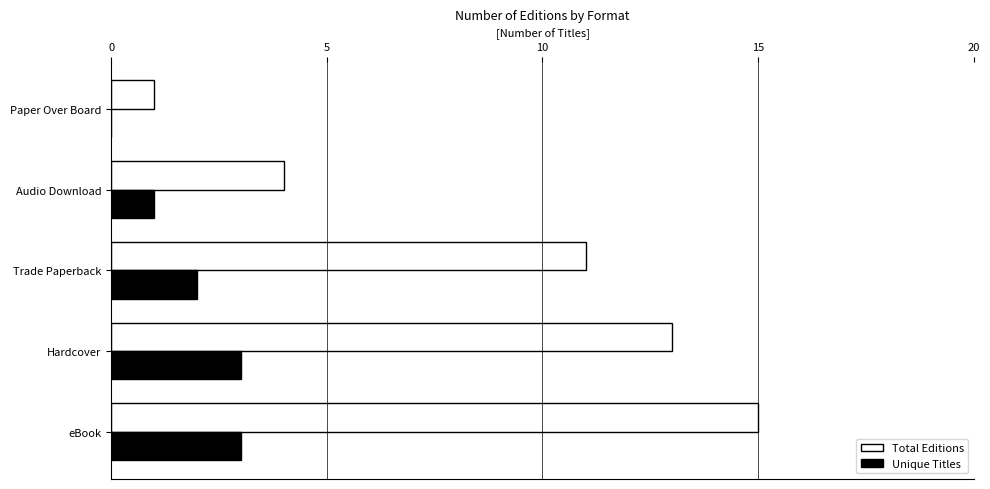

At which label does Total Editions reach its peak?

eBook